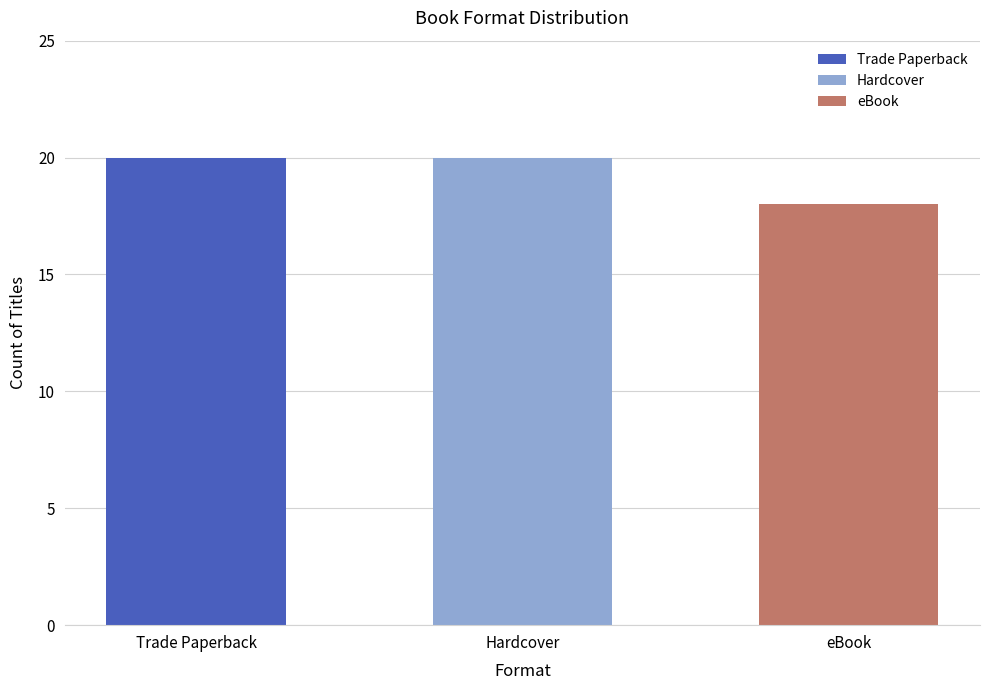

At which label is the value closest to 19?

Trade Paperback